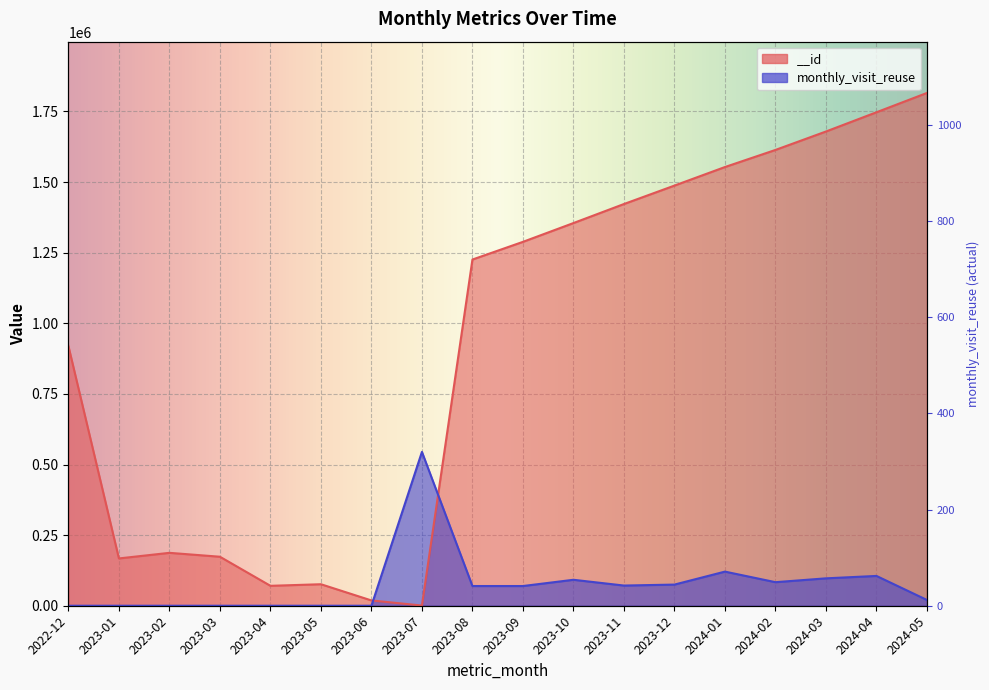

How many lines are shown in the chart?

2